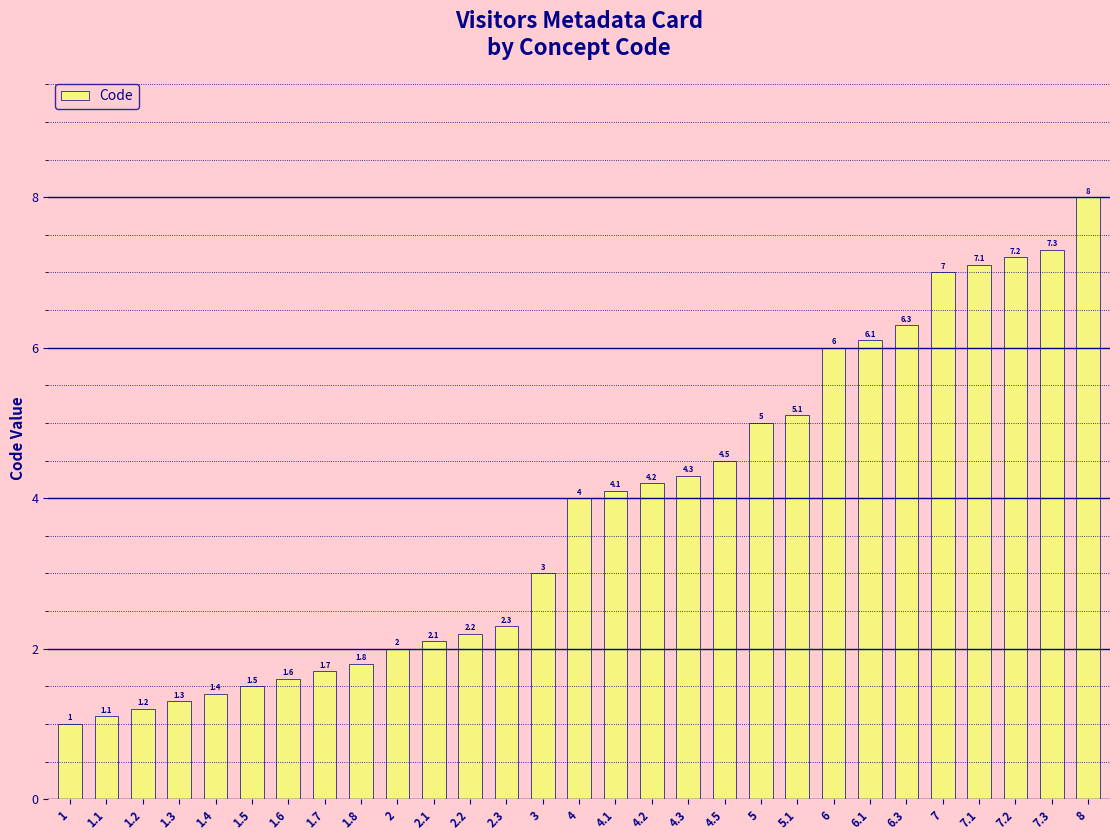

What is the sum of the values at 4.5 and 7.3?

11.8